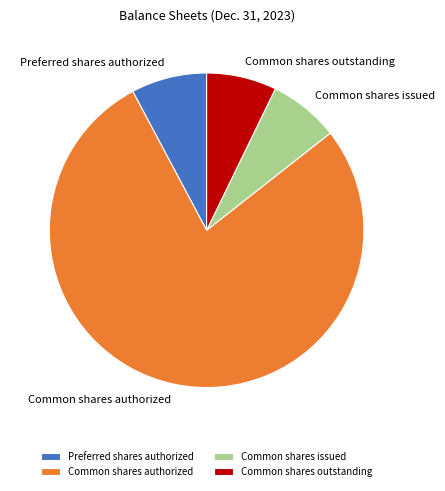

Is the sum of Common shares authorized and Common shares issued greater than half?

Yes